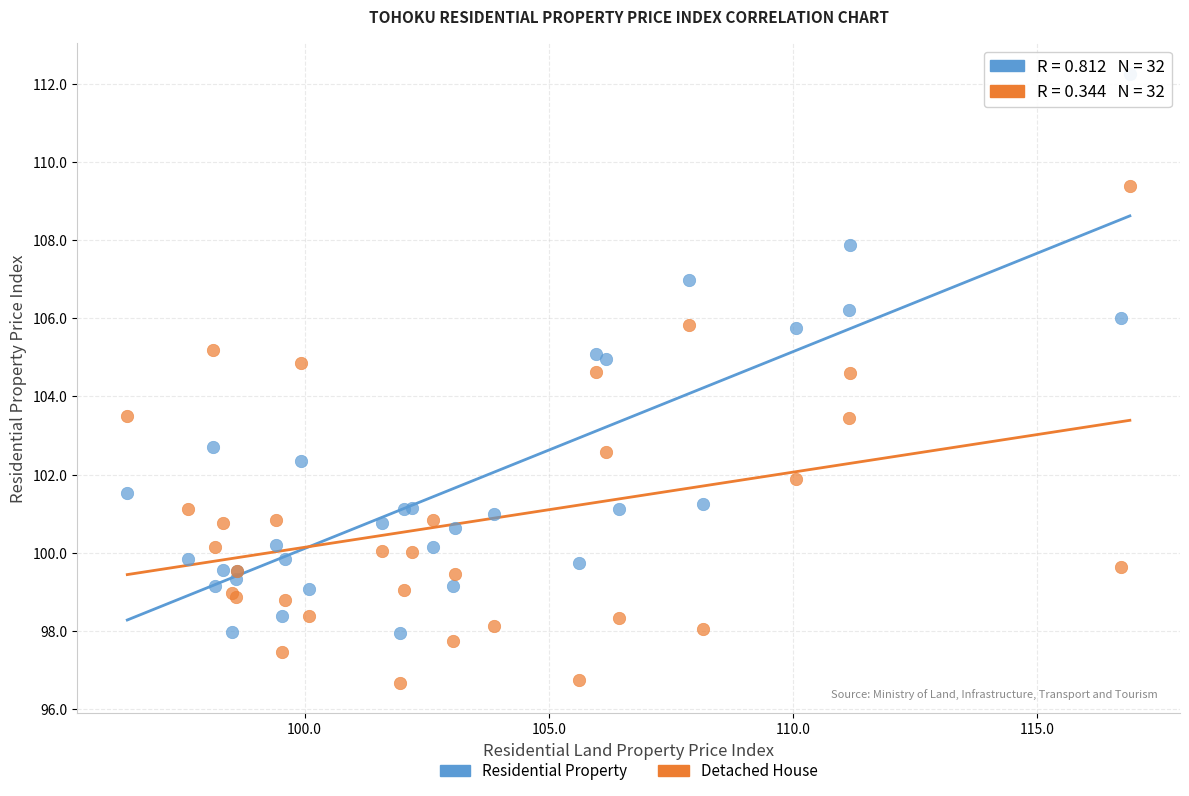

Which series has the widest spread of Y values?

Residential Property